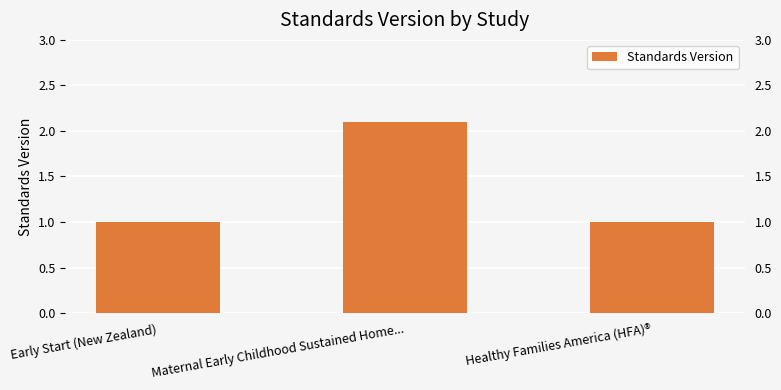

How many values exceed 1?

1